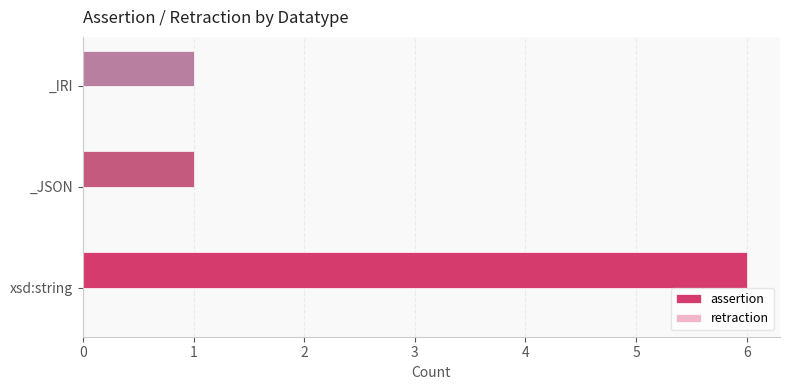

Which label corresponds to the largest value in the chart?

xsd:string